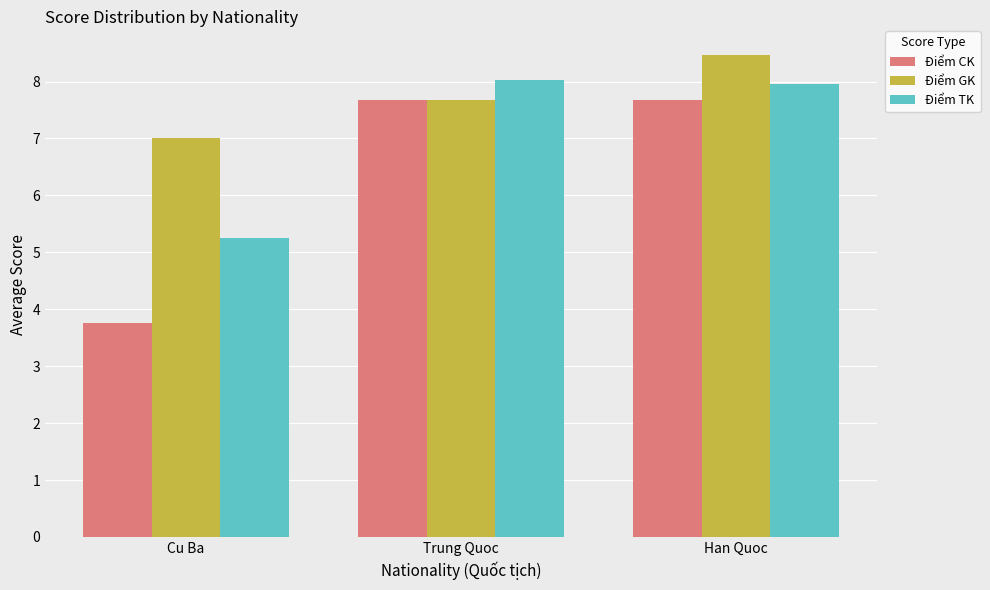

What are all the series names shown in the legend?

Điểm CK, Điểm GK, Điểm TK